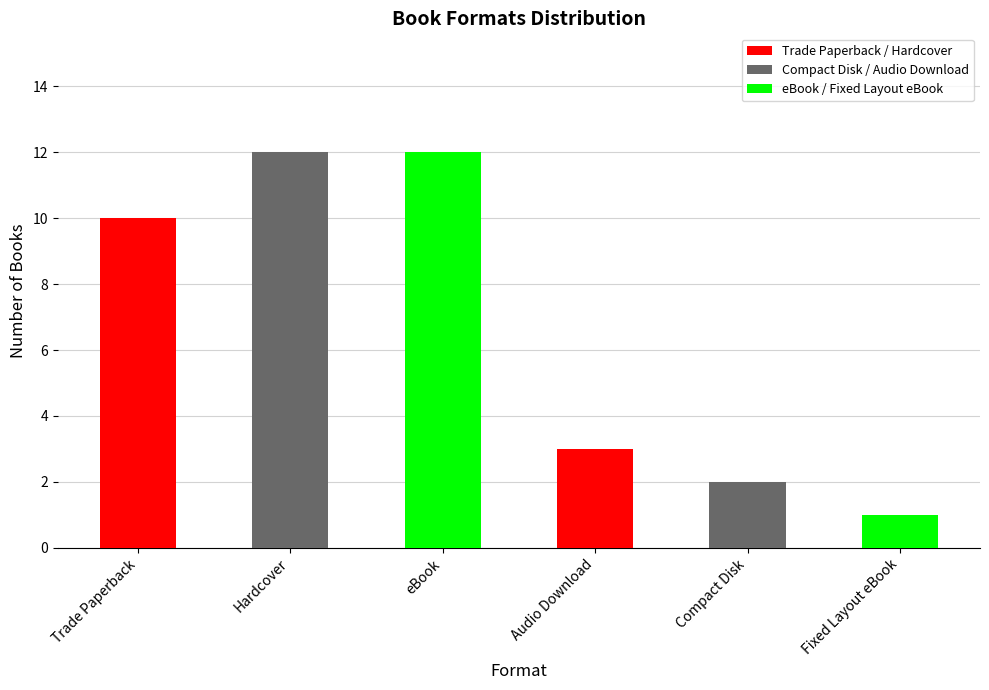

What is the greatest value displayed?

12